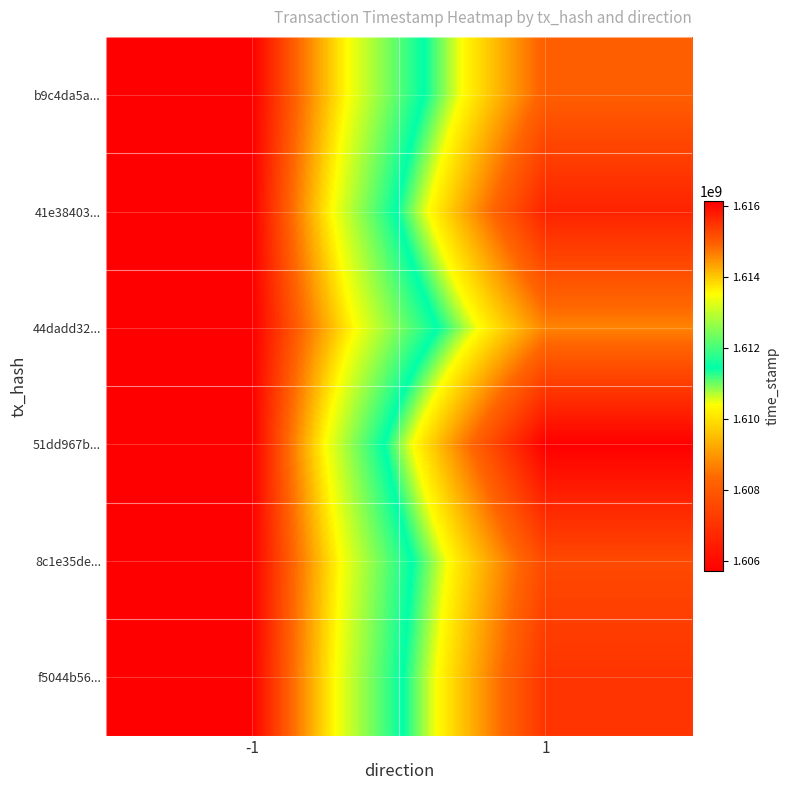

List the series in order of their peak value, lowest first.

8c1e35de..., f5044b56..., 51dd967b..., 41e38403..., 44dadd32..., b9c4da5a...